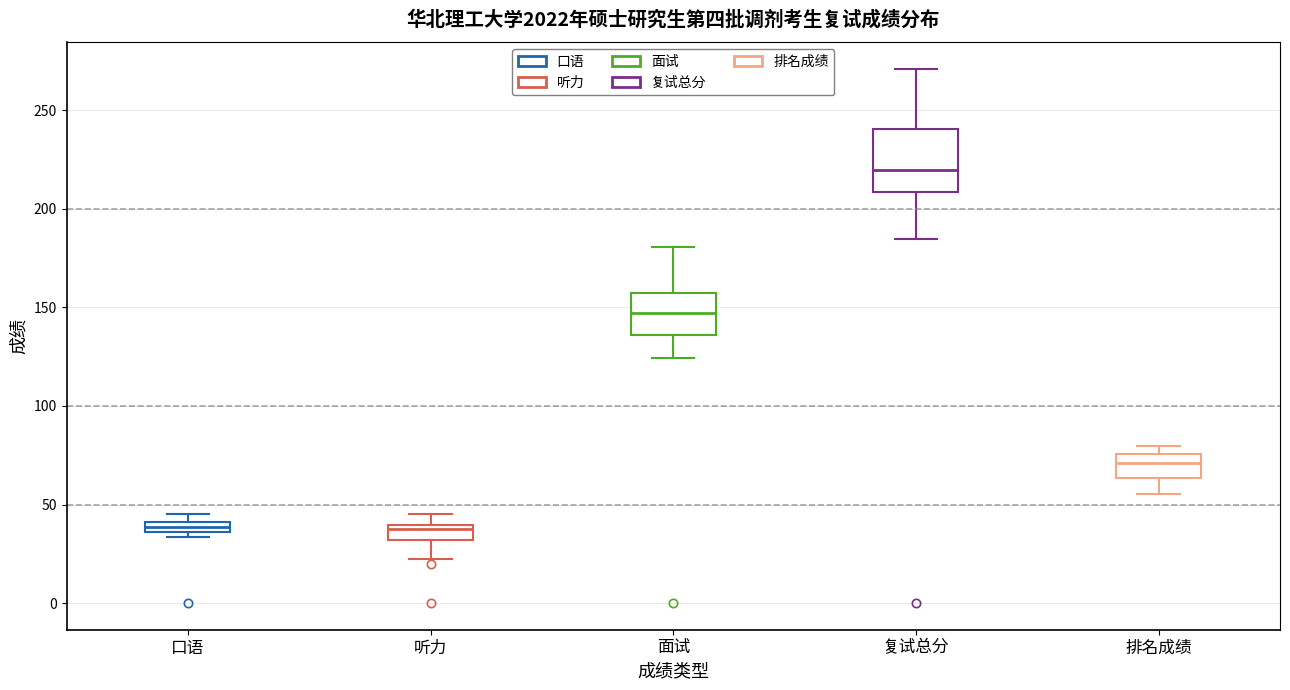

Comparing the boxes themselves (not the whiskers), which one is the tallest?

复试总分